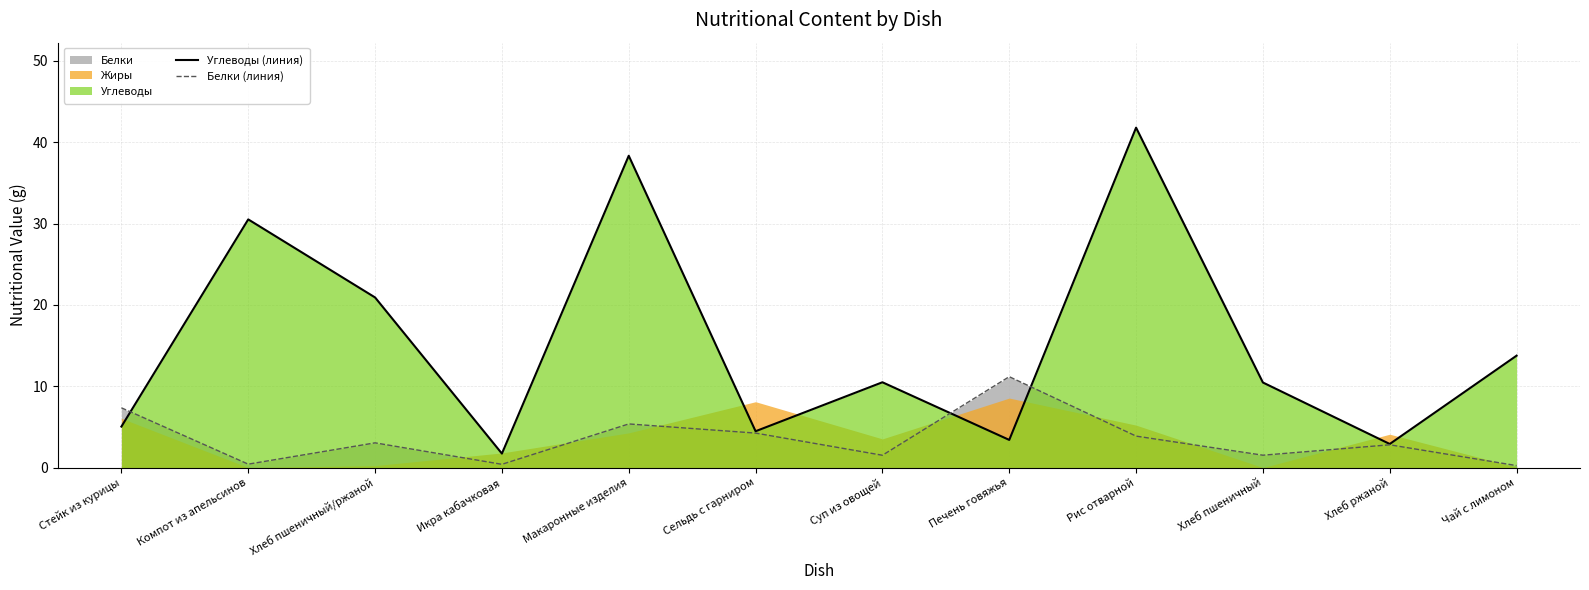

What is the greatest value displayed?

41.8